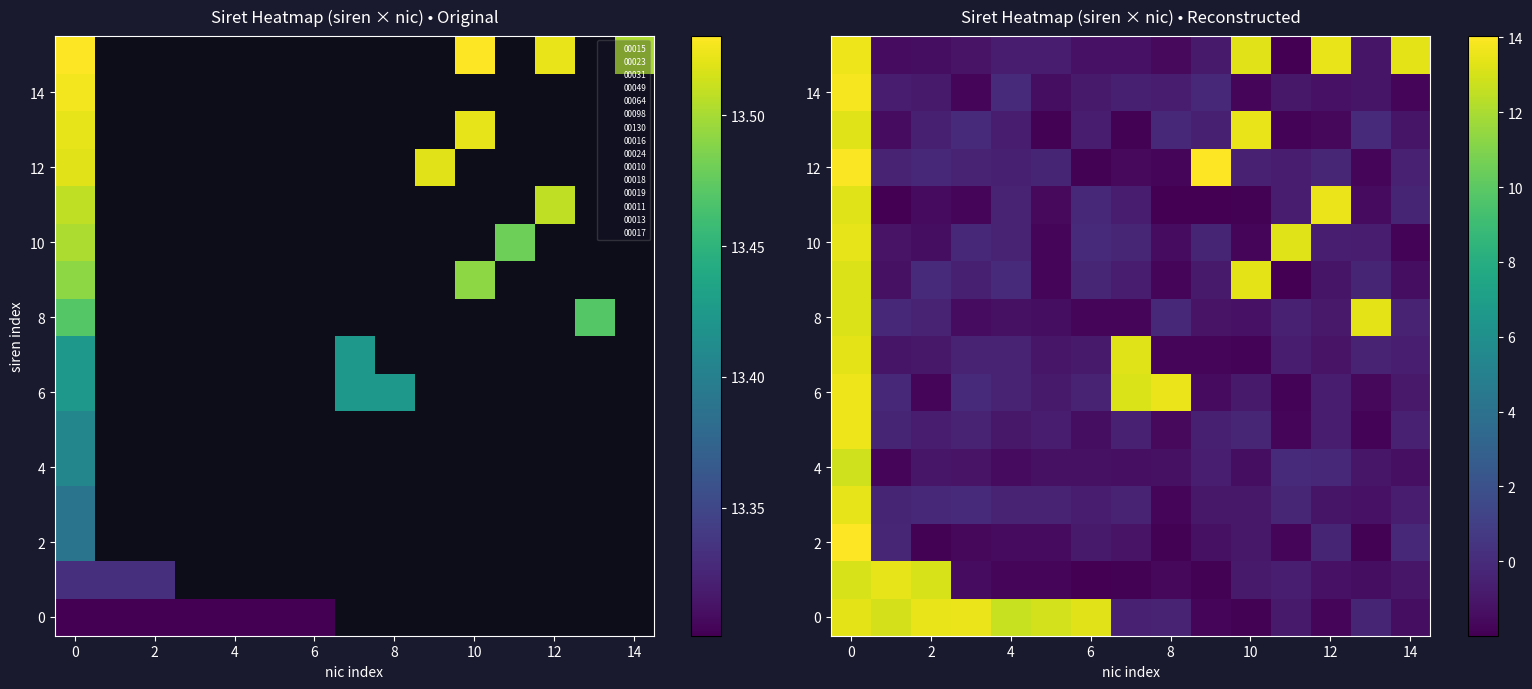

How many categories are shown in the chart?

15